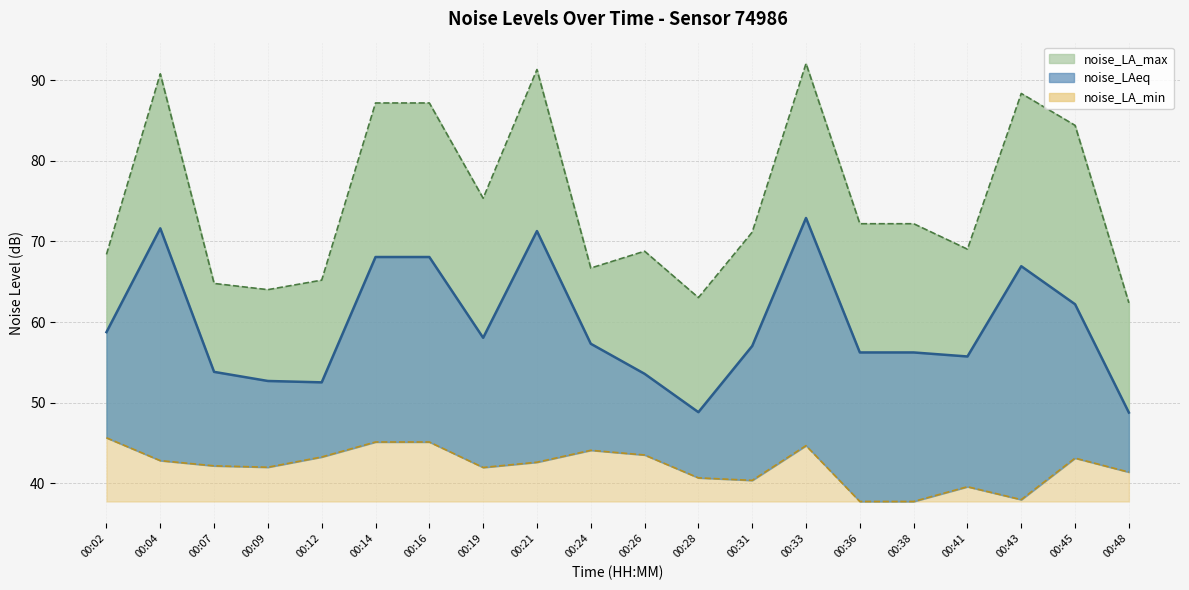

Rank the series by their maximum value, from lowest to highest.

noise_LA_min, noise_LAeq, noise_LA_max